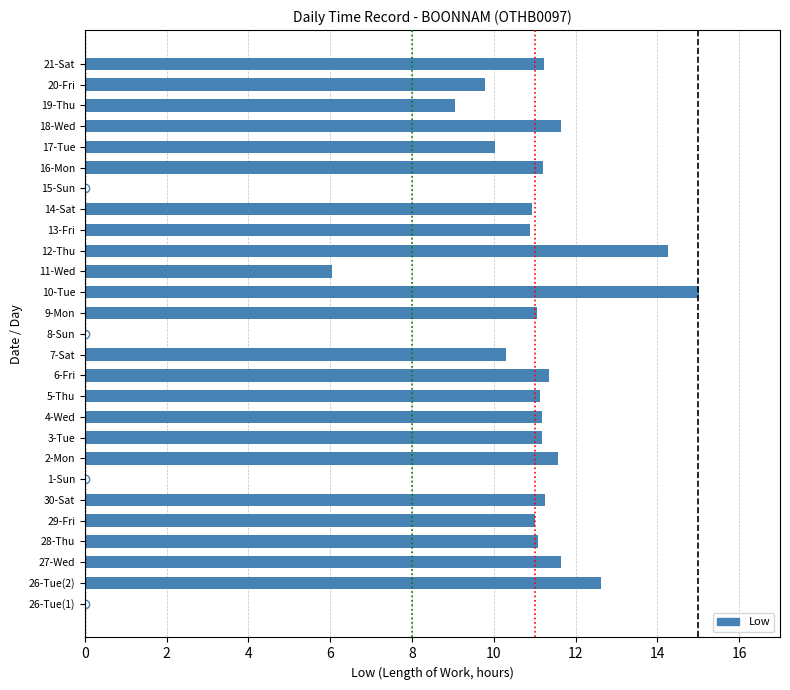

Read the value at 18-Wed.

11.6